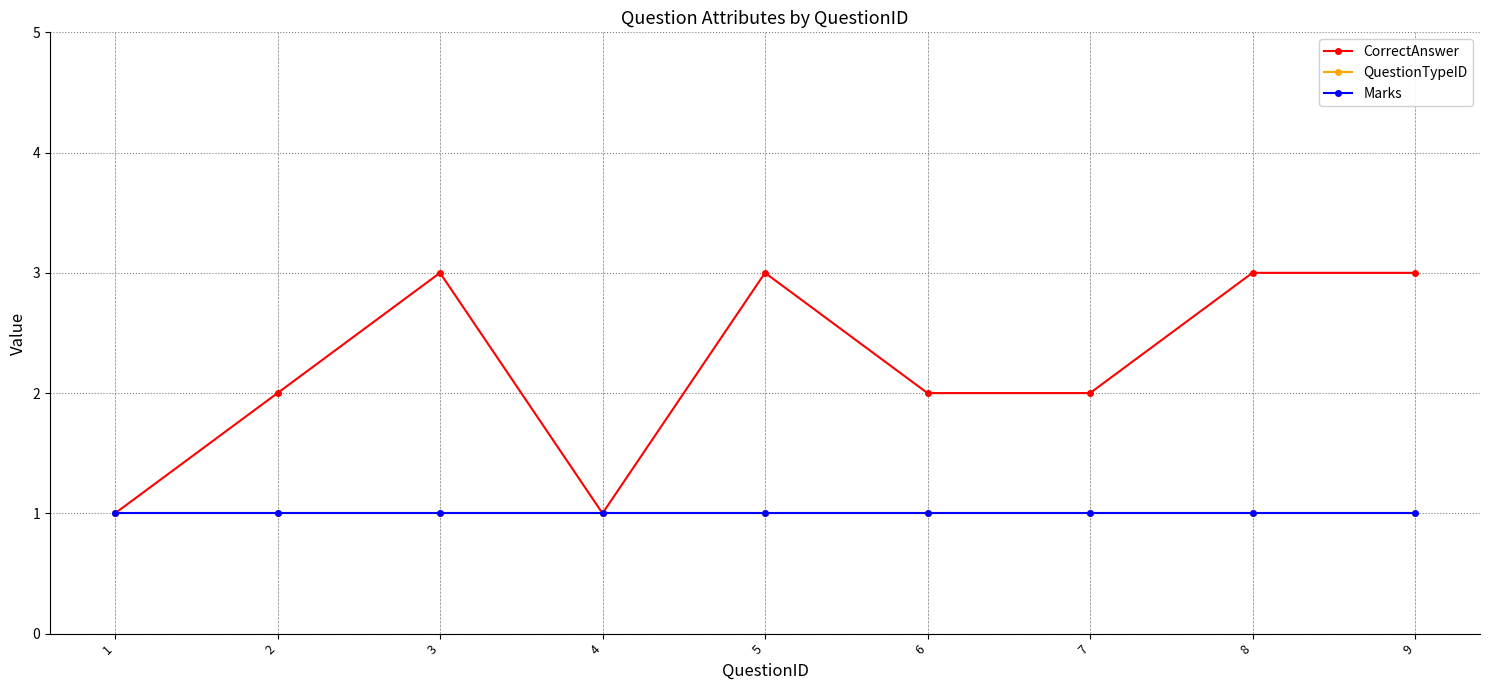

At how many categories does at least one series exceed 1?

7